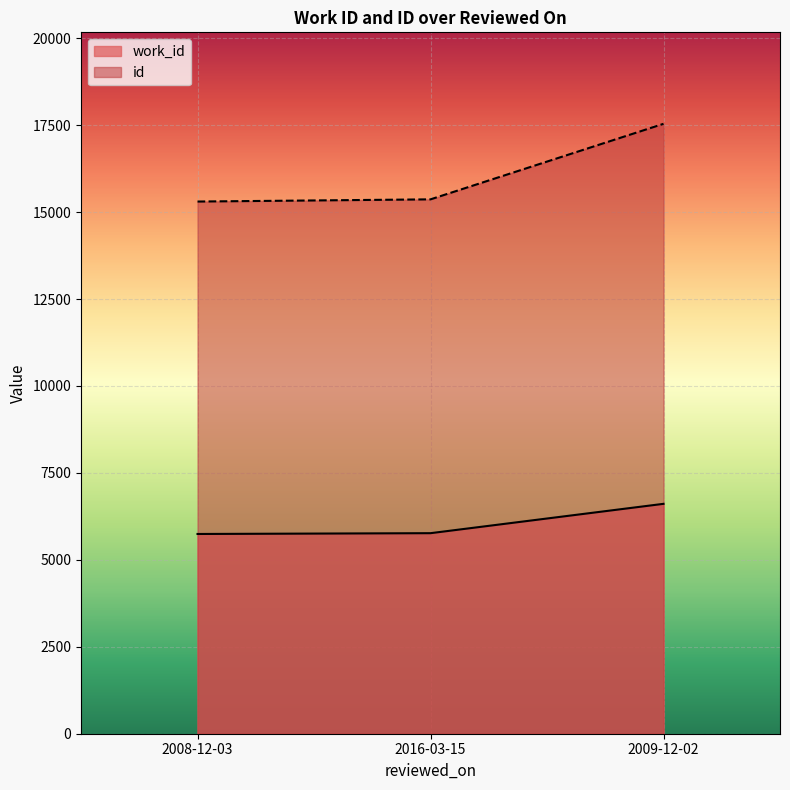

What is the maximum value for id?

17539